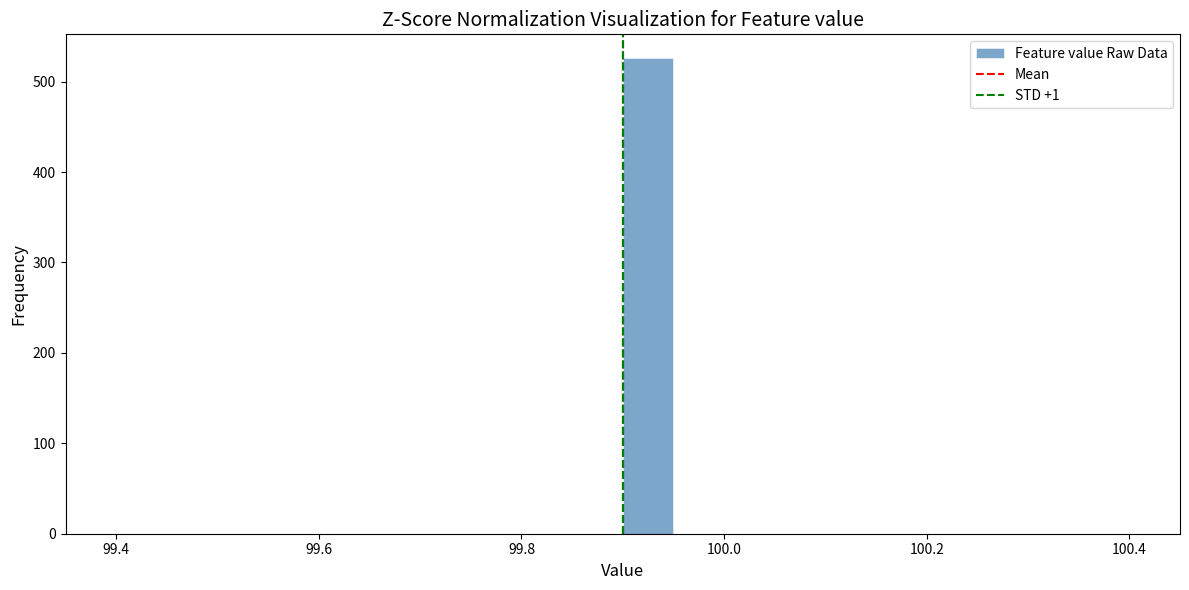

Read against the x-axis, roughly where is the centre of the tallest bar?

99.92